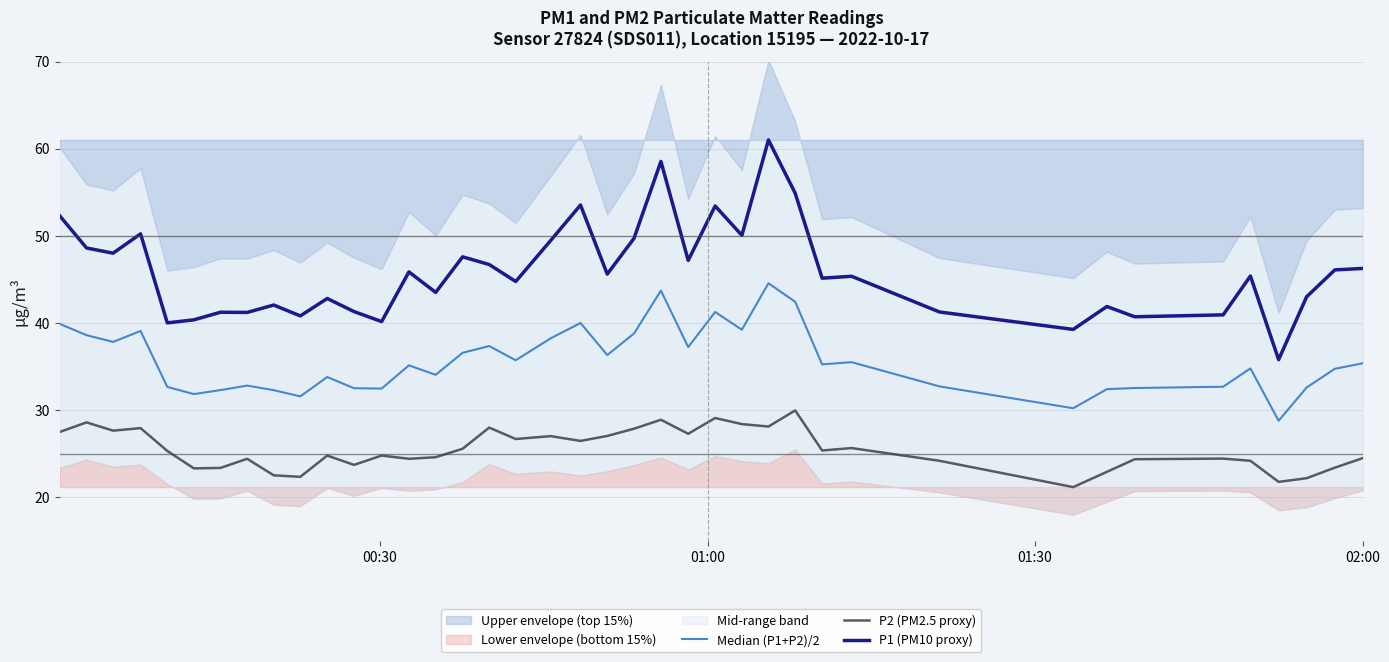

True or false: P2 (PM2.5 proxy) and P1 (PM10 proxy) cross at least once.

False